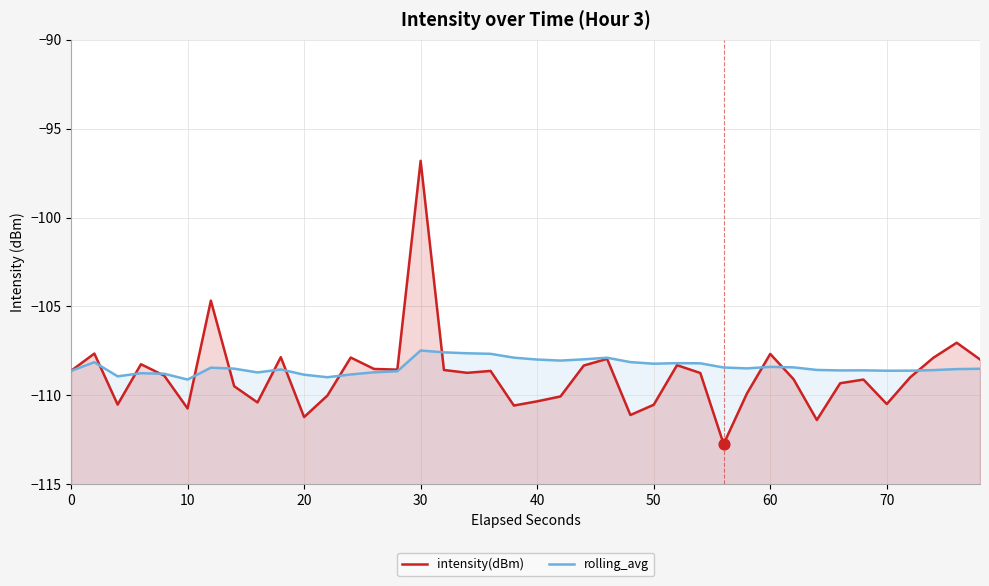

Is the value of rolling_avg at 21 greater than the value of intensity(dBm) at 37?

No